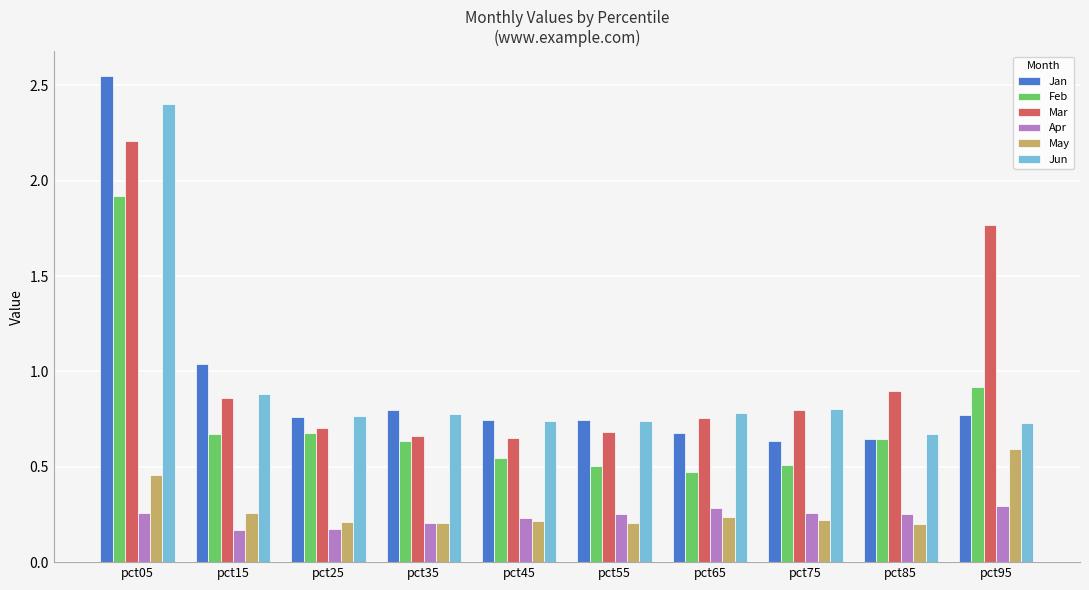

At how many categories does at least one series exceed 0?

10